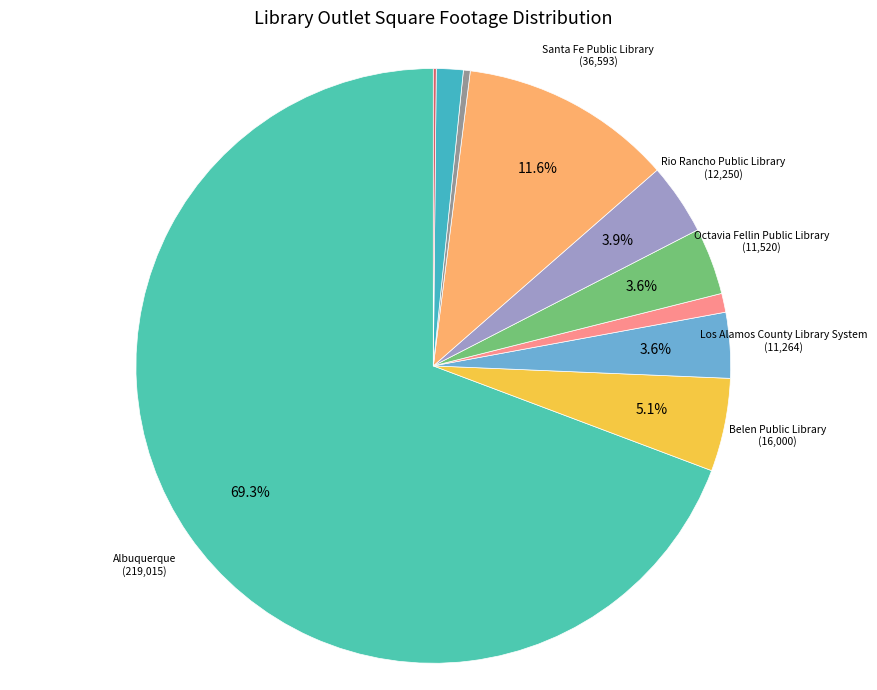

Which slice is the largest?

Albuquerque/Bernalillo County